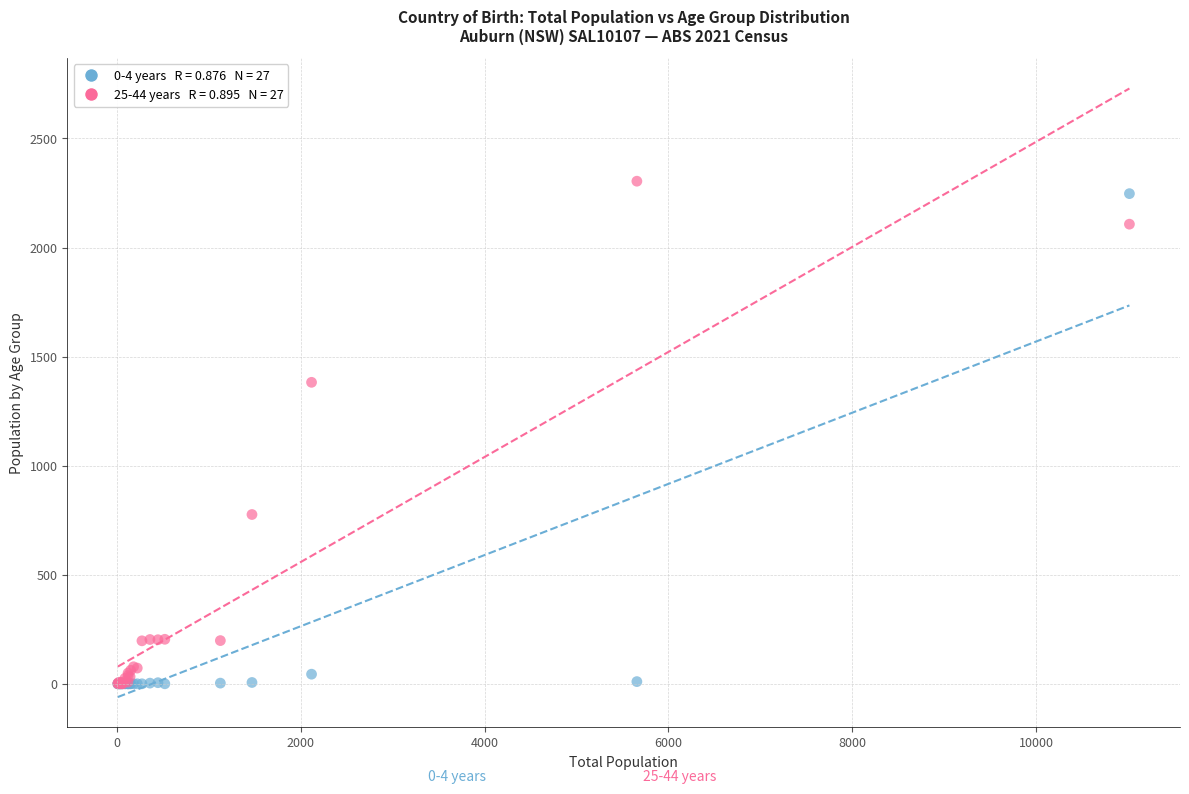

Across all series, what Y value is closest to 1152?

1382